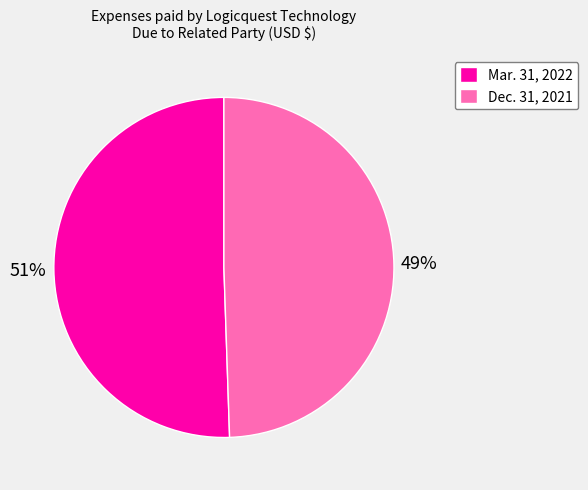

Between Dec. 31, 2021 and Mar. 31, 2022, which is larger?

Mar. 31, 2022